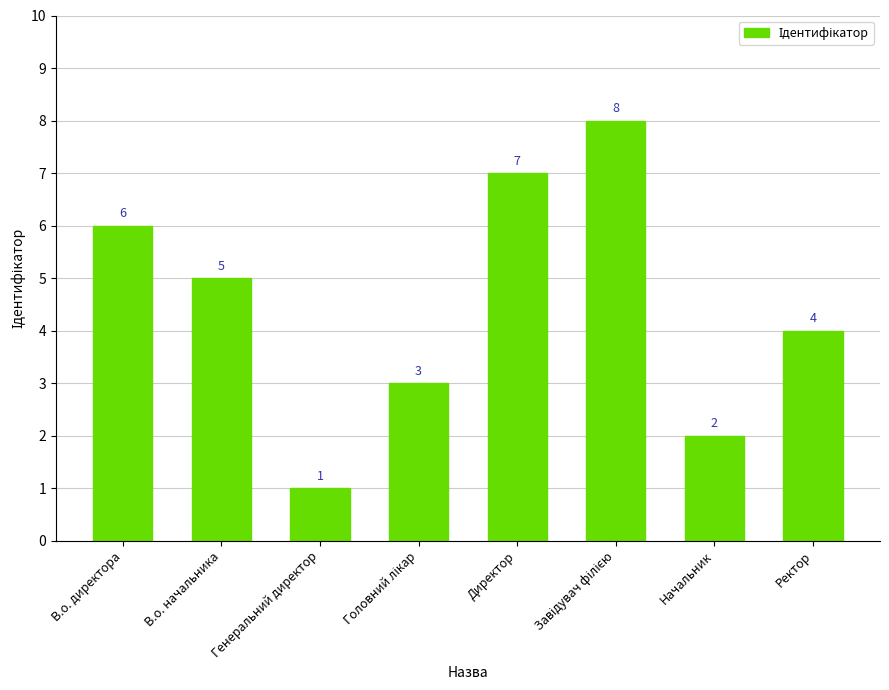

Count the number of data series in this chart.

1